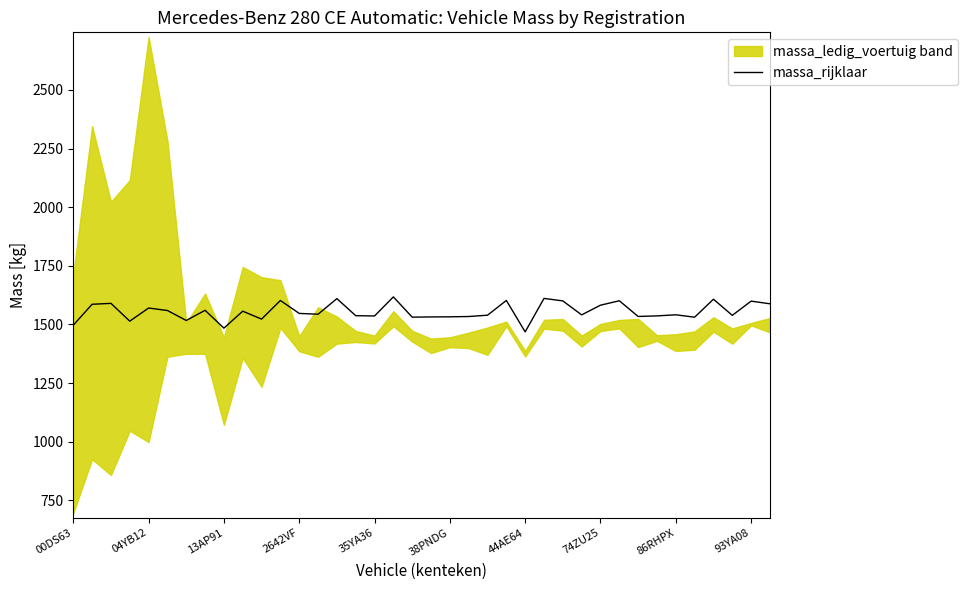

How many data points are less than 1543?

19